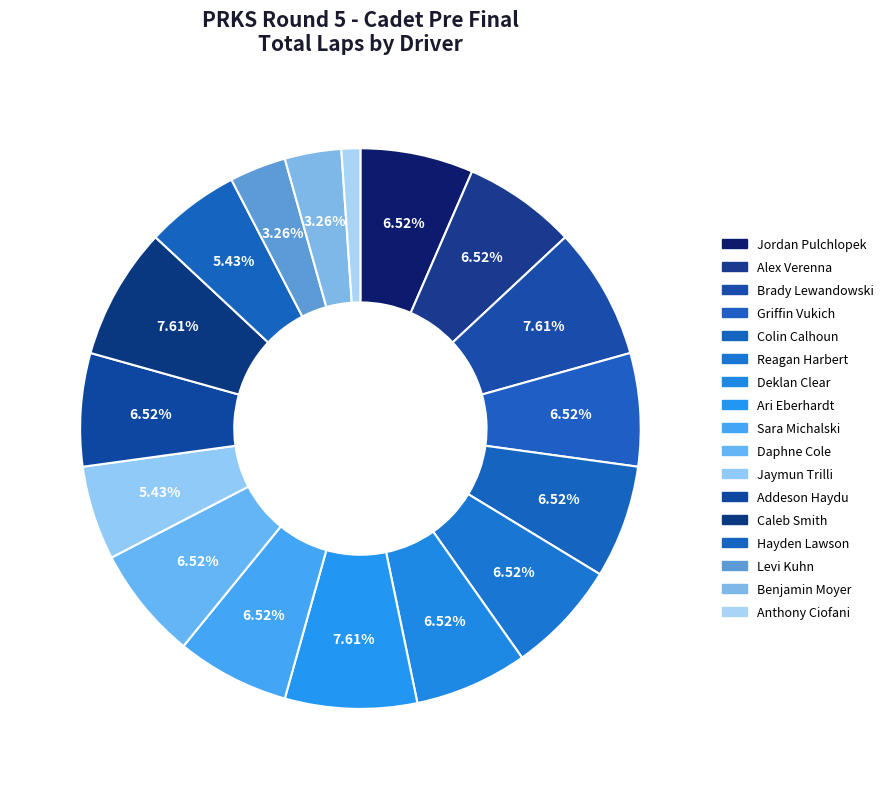

How much of the chart is everything except Levi Kuhn?

96.7%